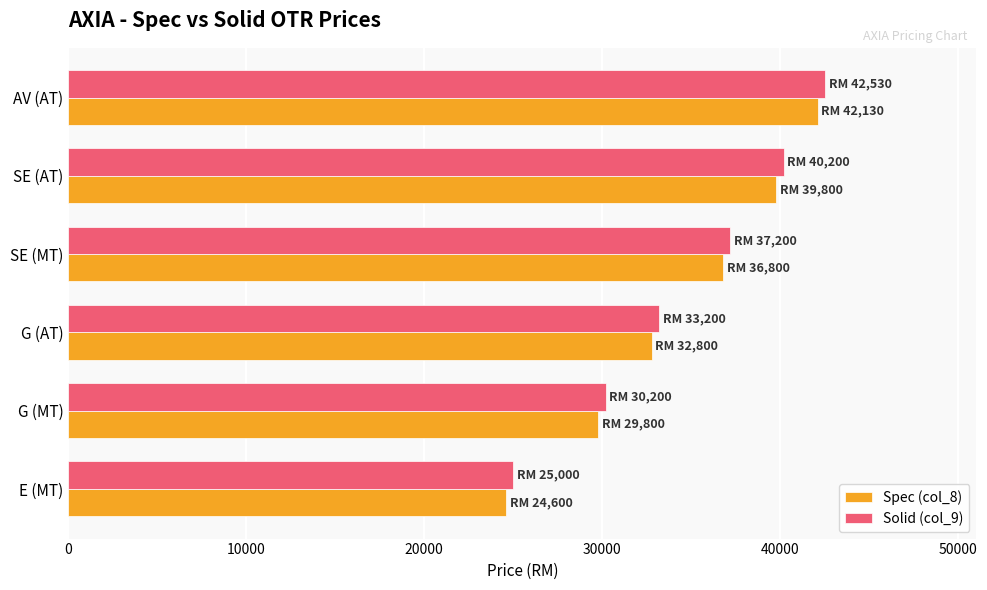

What is the sum of all Solid (col_9) values?

208330